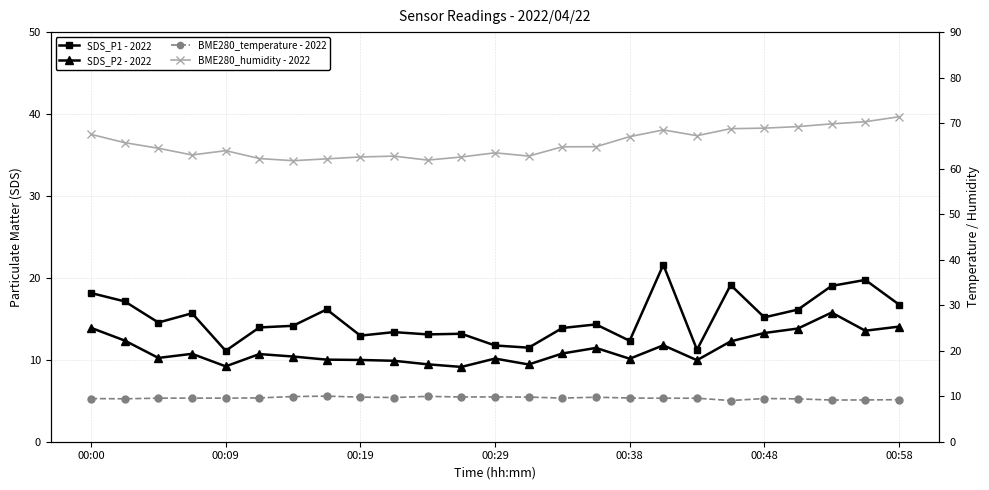

At how many categories does at least one series exceed 59?

25